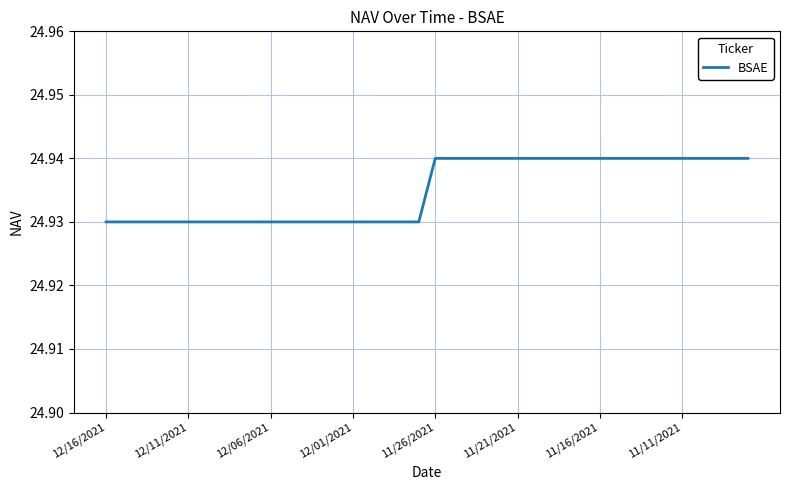

Does the chart display data point markers on the line(s)?

No